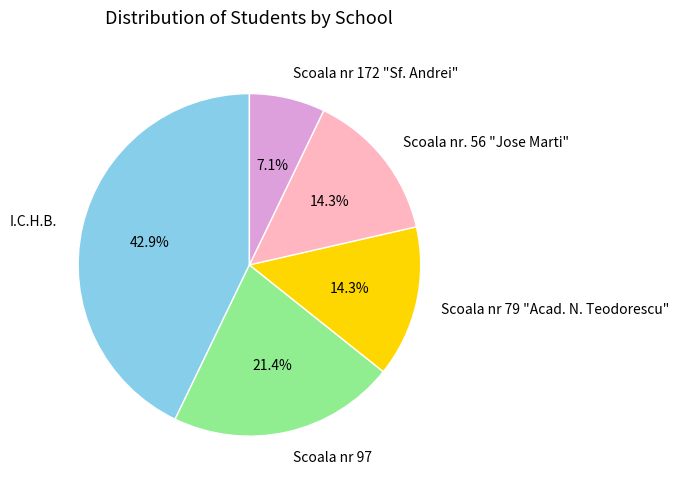

True or false: Scoala nr 79 "Acad. N. Teodorescu" accounts for 25% of the total.

False